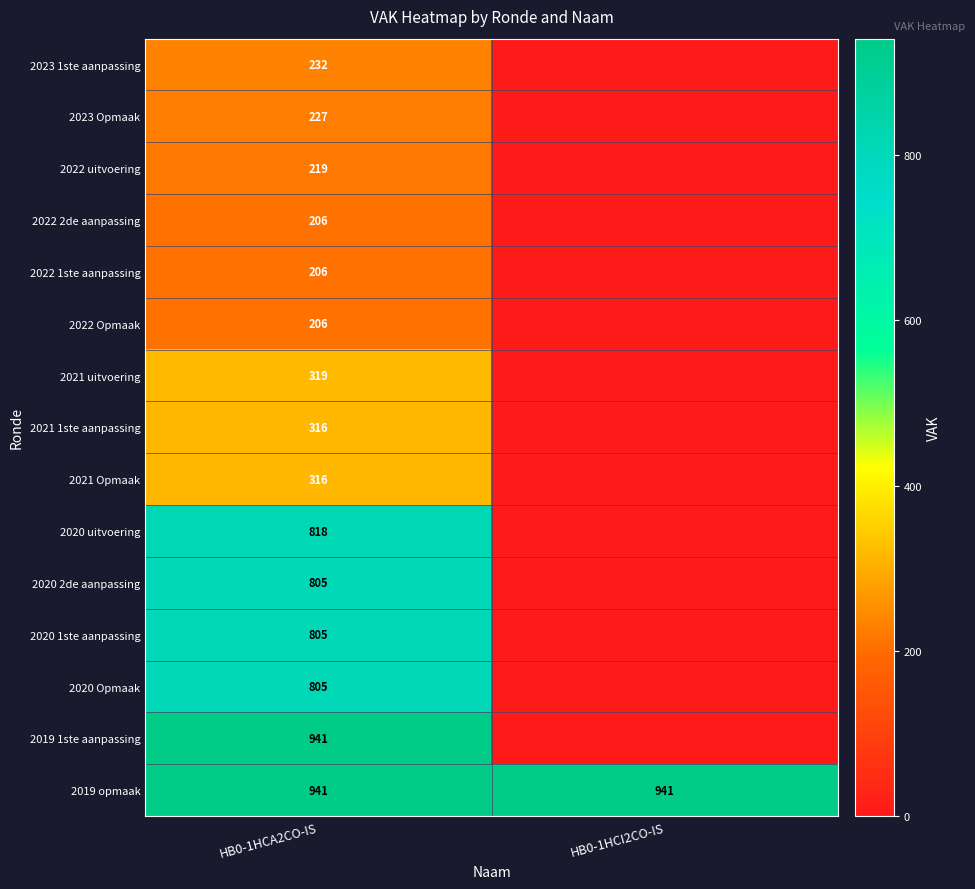

The value of 2021 uitvoering at HB0-1HCA2CO-IS is 319. True or false?

True